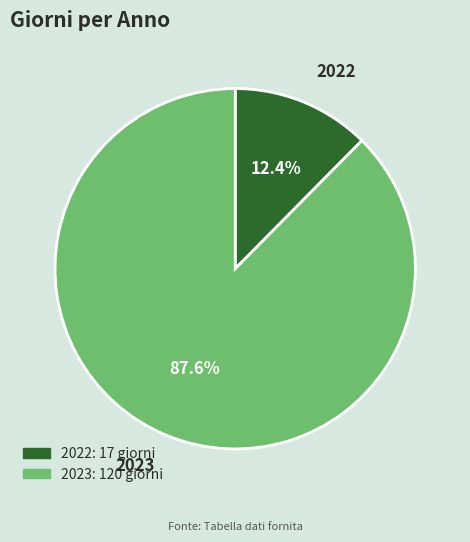

Combined, do 2022 and 2023 account for over 50%?

Yes